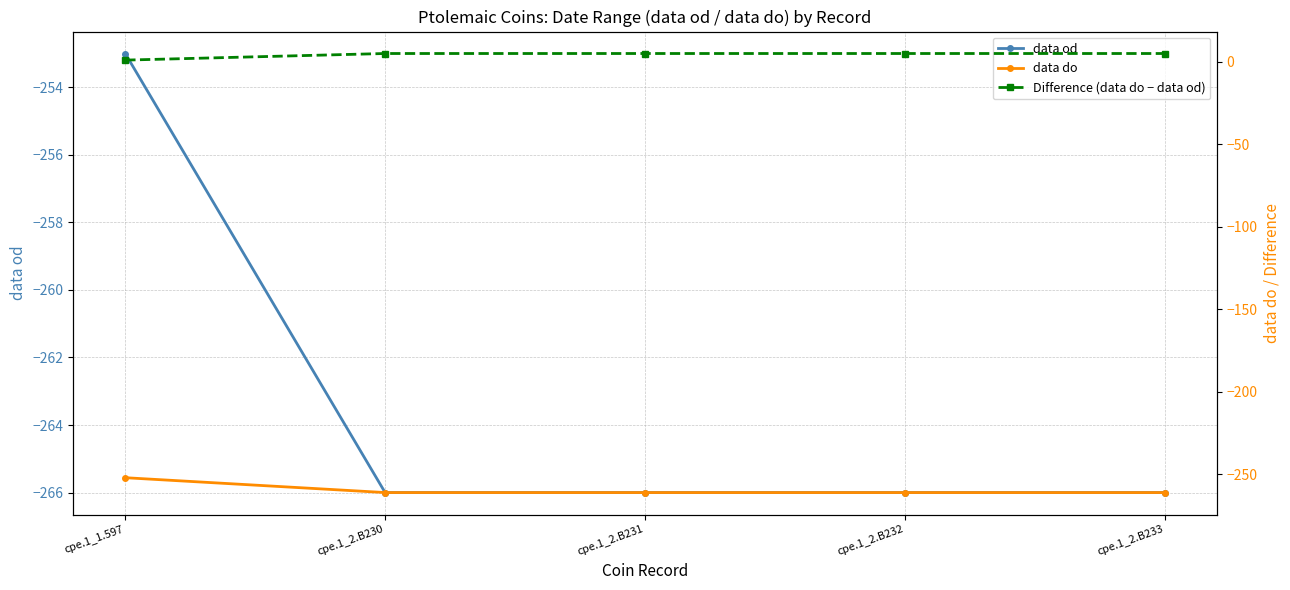

Which series has the largest range (max minus min)?

data od